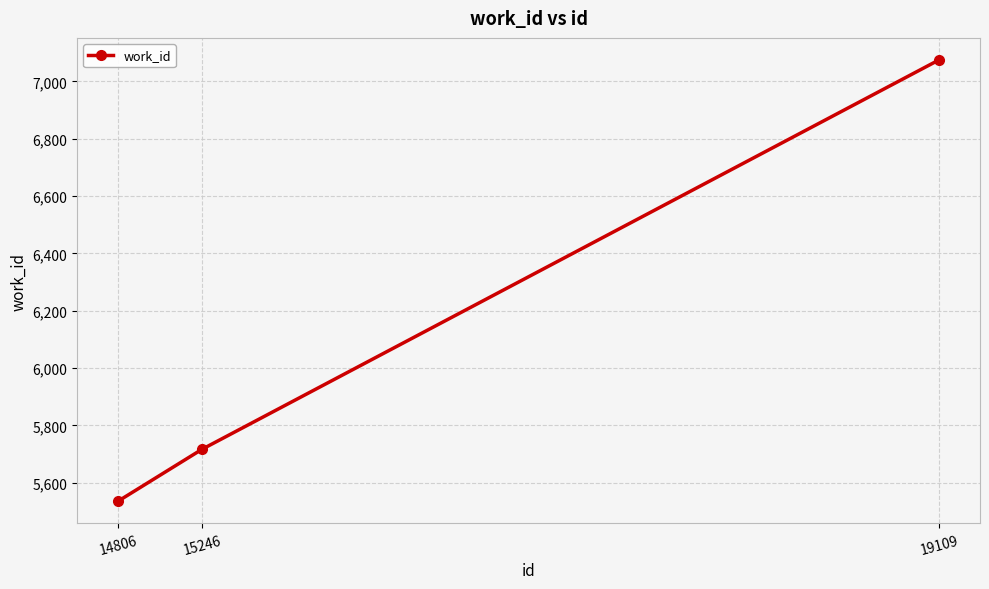

List the labels in order of value, largest first.

19109, 15246, 14806